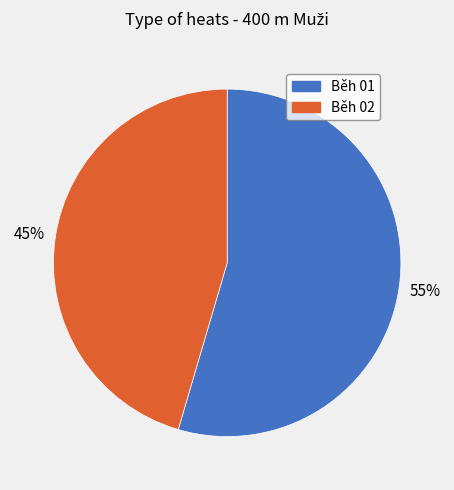

Rank the categories by value from lowest to highest.

Běh 02, Běh 01